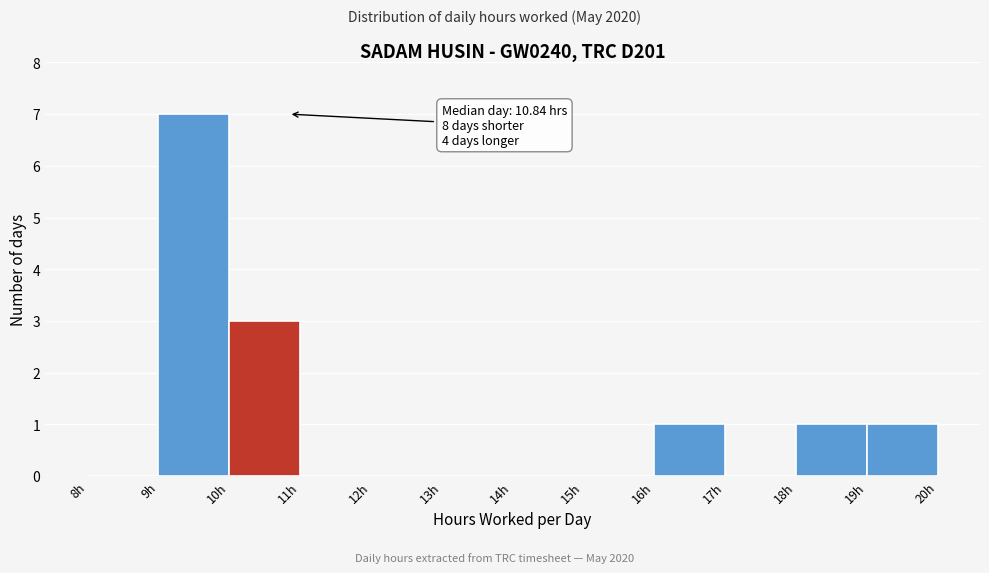

Over which range of the x-axis is the bar tallest?

9 to 10